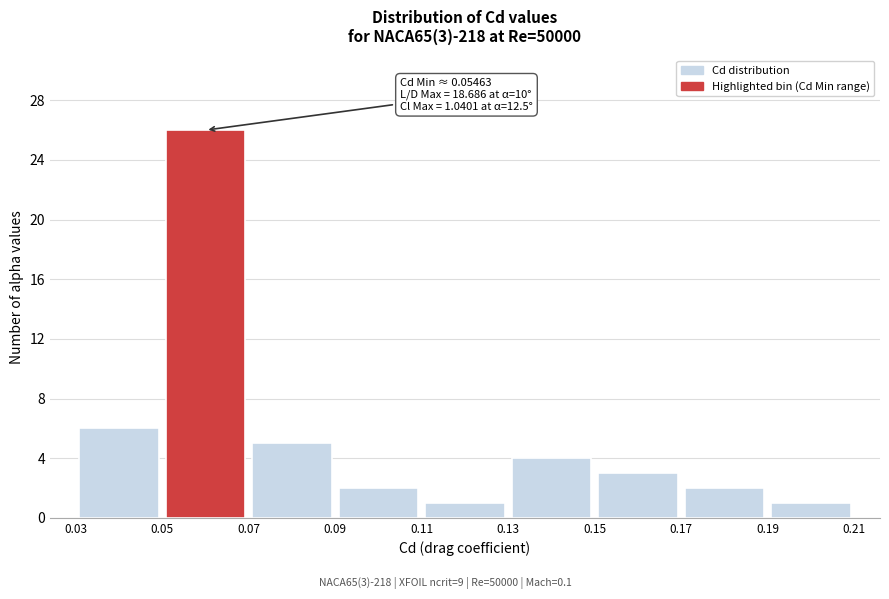

Which range on the x-axis has the tallest bar?

0.05 to 0.07